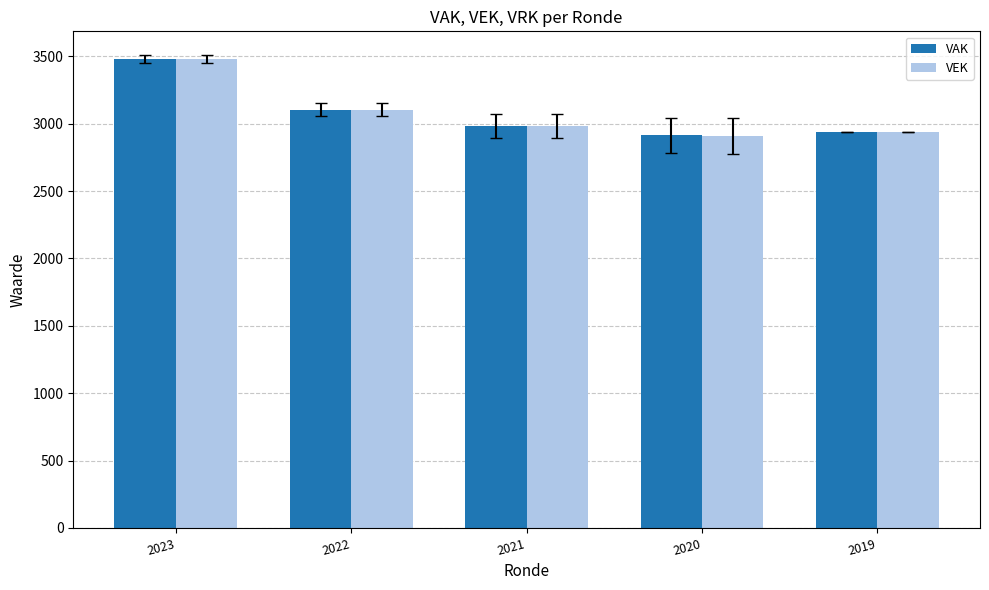

What is the difference between the maximum and minimum values in the VAK series?

566.6